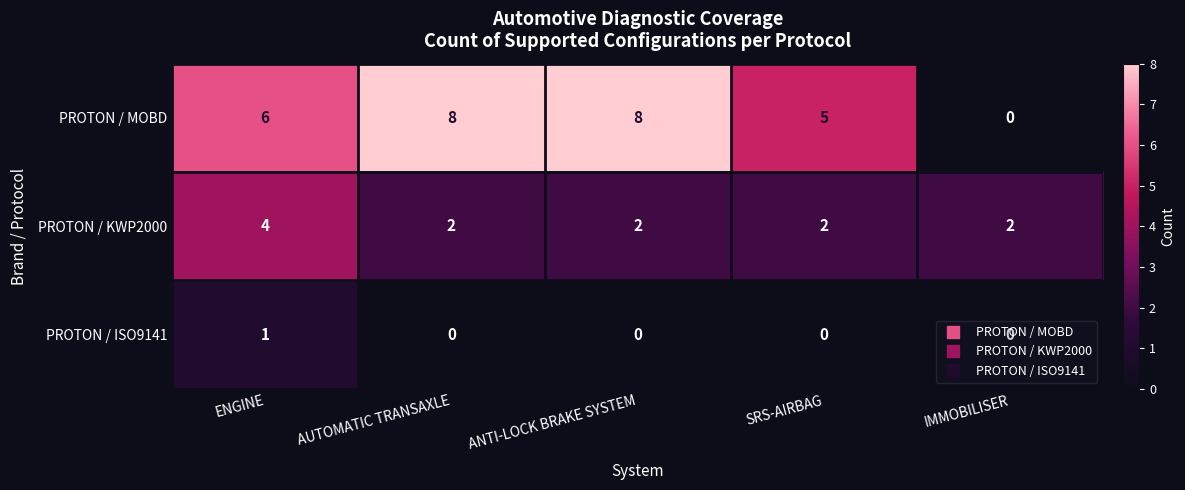

Is it true that PROTON / KWP2000 equals 3 at SRS-AIRBAG?

False